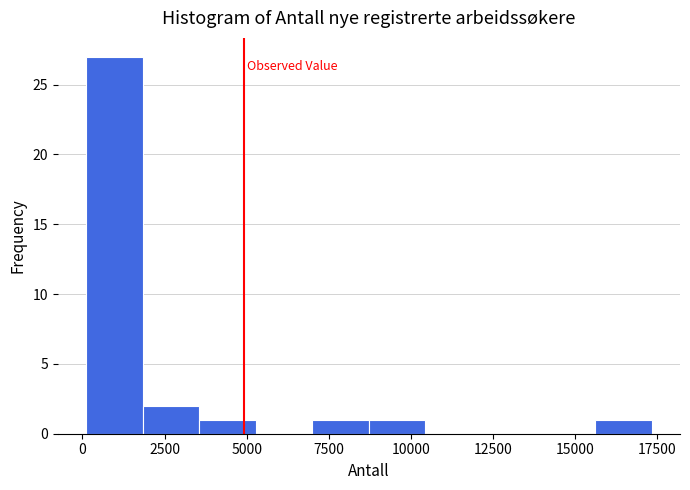

Read against the x-axis, roughly where is the centre of the tallest bar?

1000